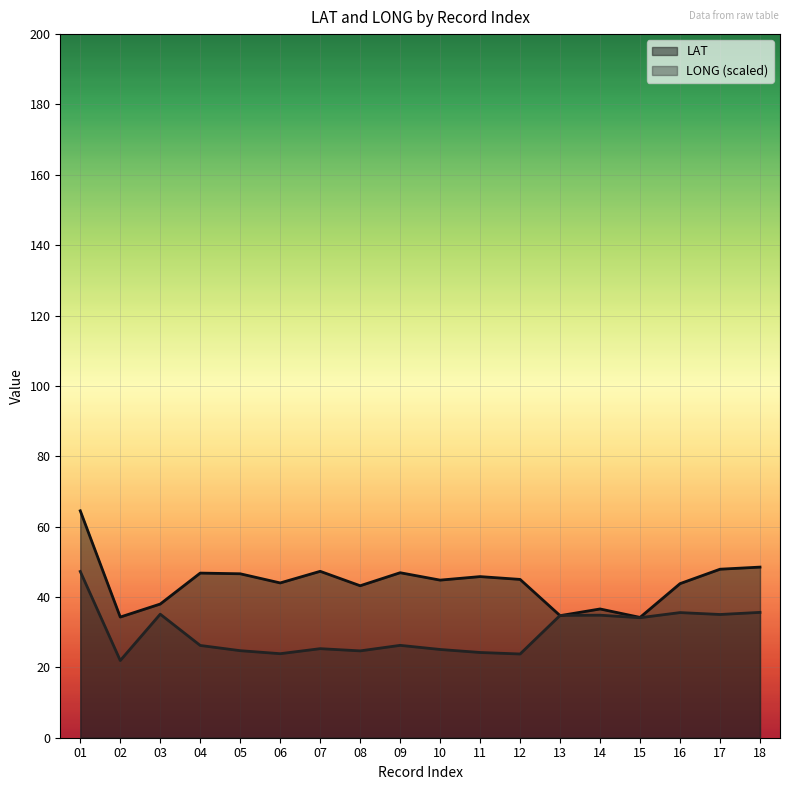

In LAT, how many points are lower than both neighbors (excluding endpoints)?

6